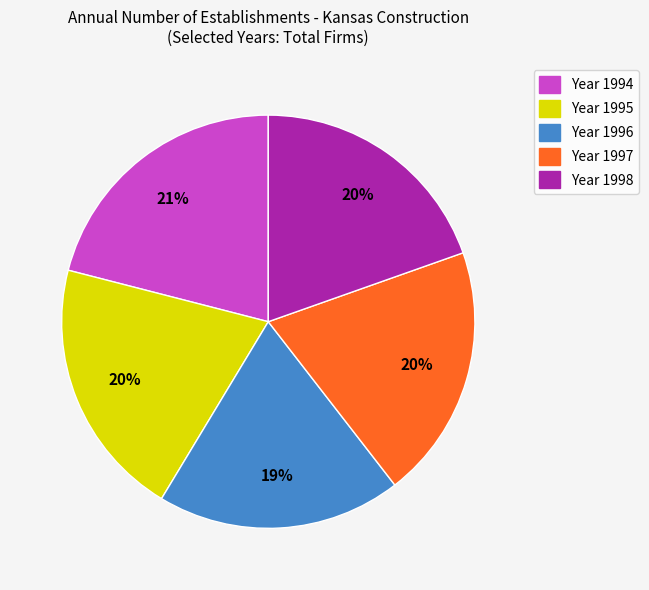

Is there any slice that represents more than half of the pie?

No